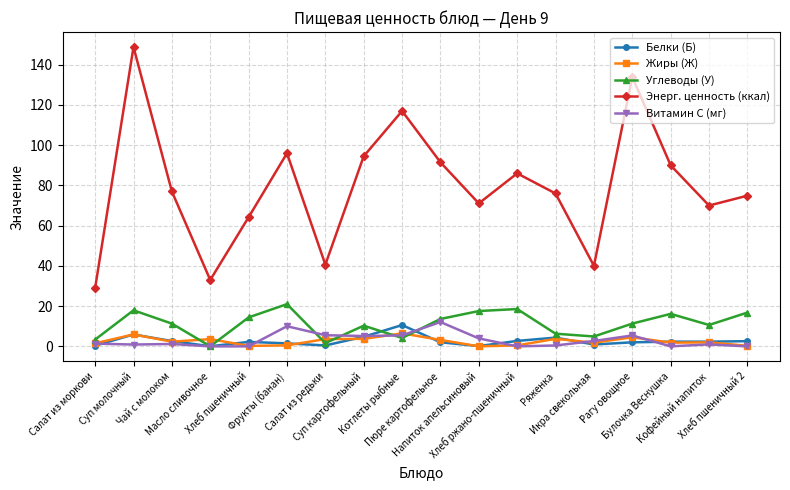

True or false: Энерг. ценность (ккал) and Жиры (Ж) intersect in this chart.

False